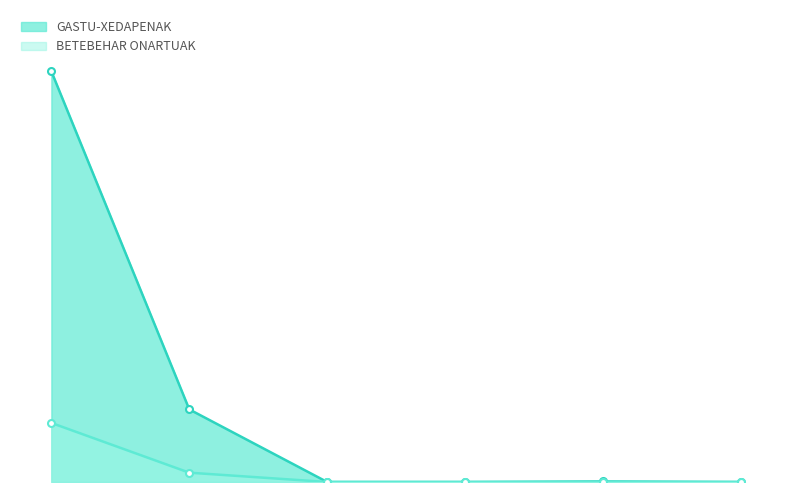

Reading left to right, transcribe all the data shown in this chart.

GASTU-XEDAPENAK: 0=9089915.2	1=1607437.9	2=0.0	3=0.0	4=12493.2	5=0.0
BETEBEHAR ONARTUAK: 0=1307493.9	1=206394.8	2=0.0	3=0.0	4=0.0	5=0.0